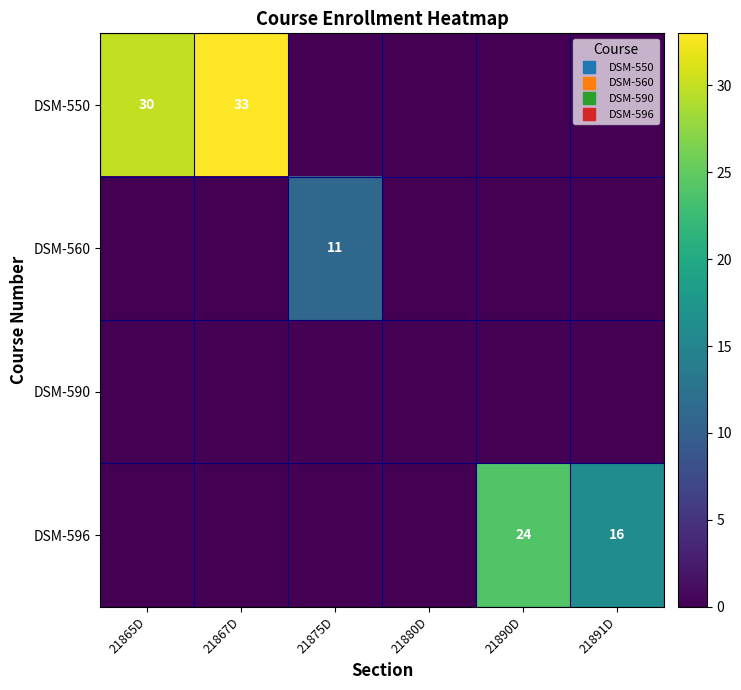

How many values in DSM-550 are above zero?

2